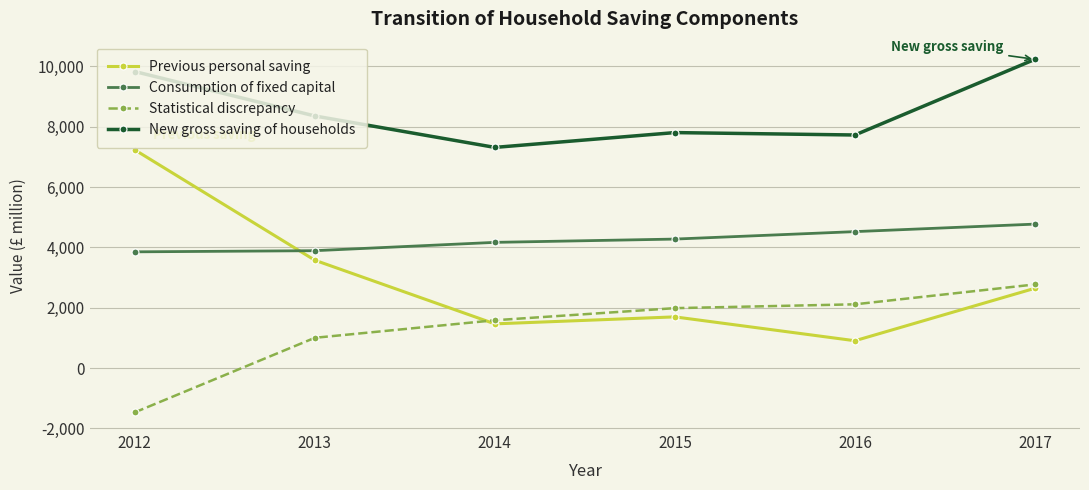

Which series has the widest spread of values?

Previous personal saving